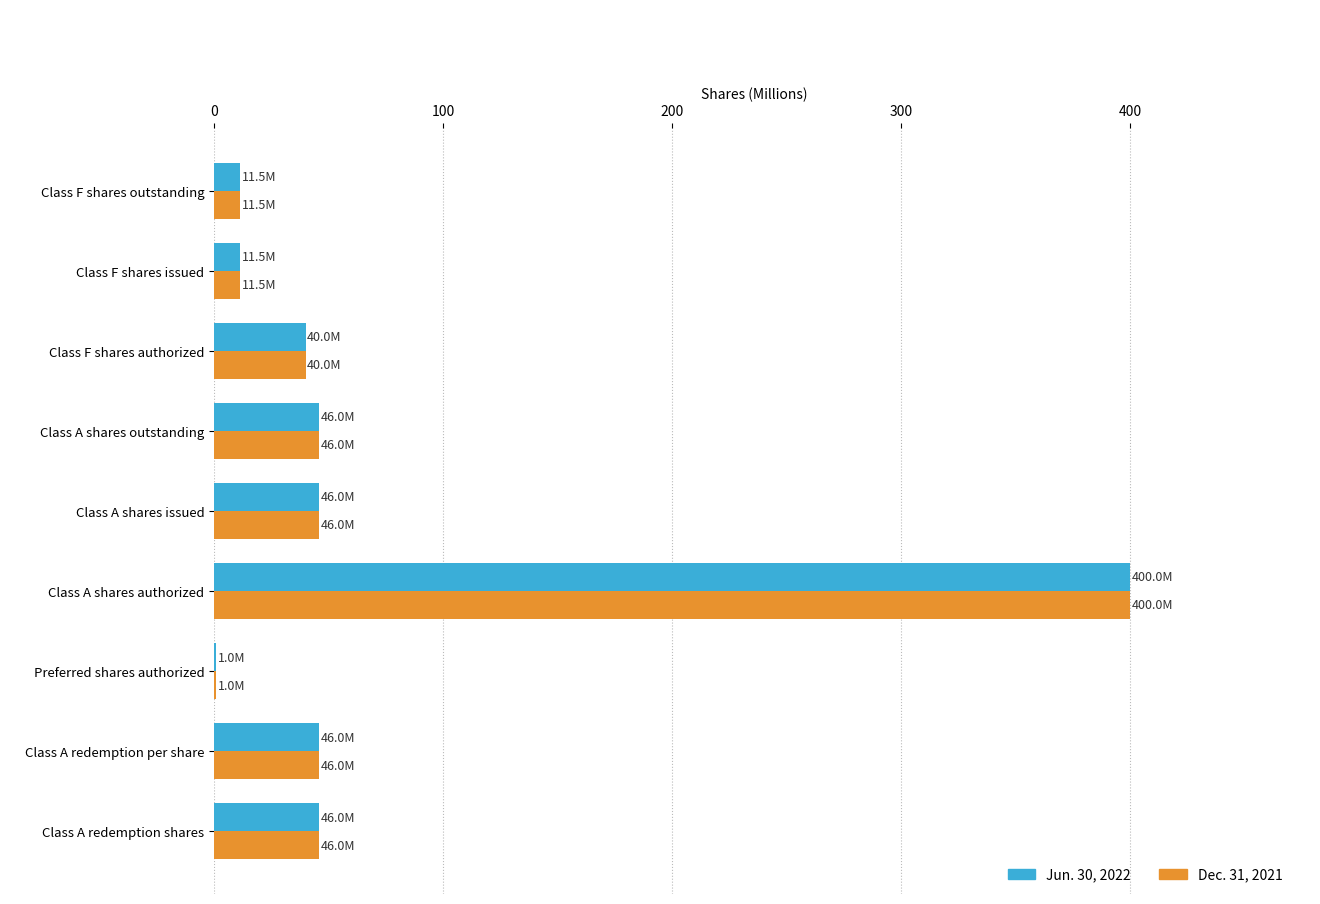

At which category is the sum across all series the highest?

Class A shares authorized